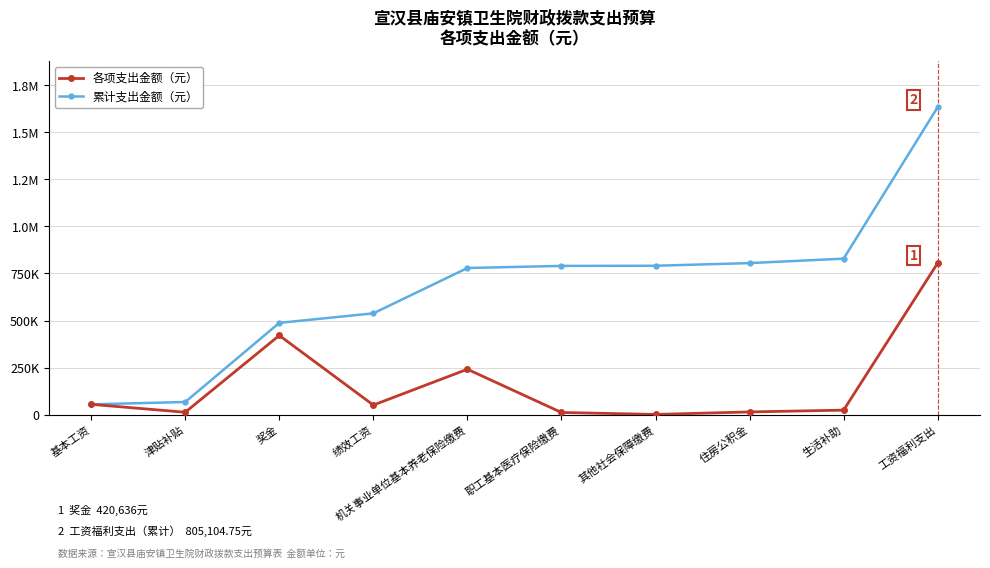

The value of 累计支出金额（元） at 基本工资 is 54396.0. True or false?

True